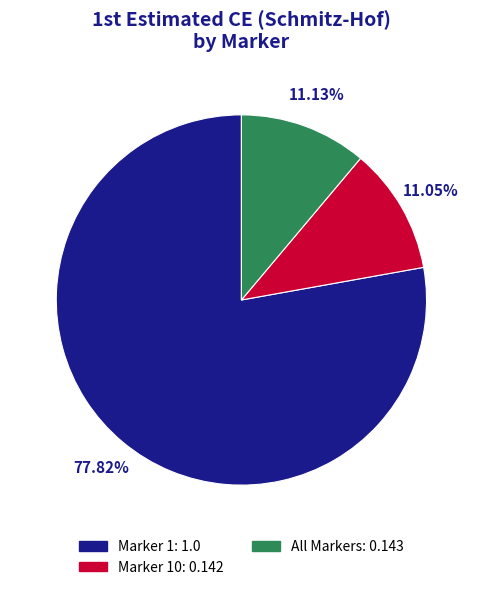

Is there a majority slice in this chart?

Yes